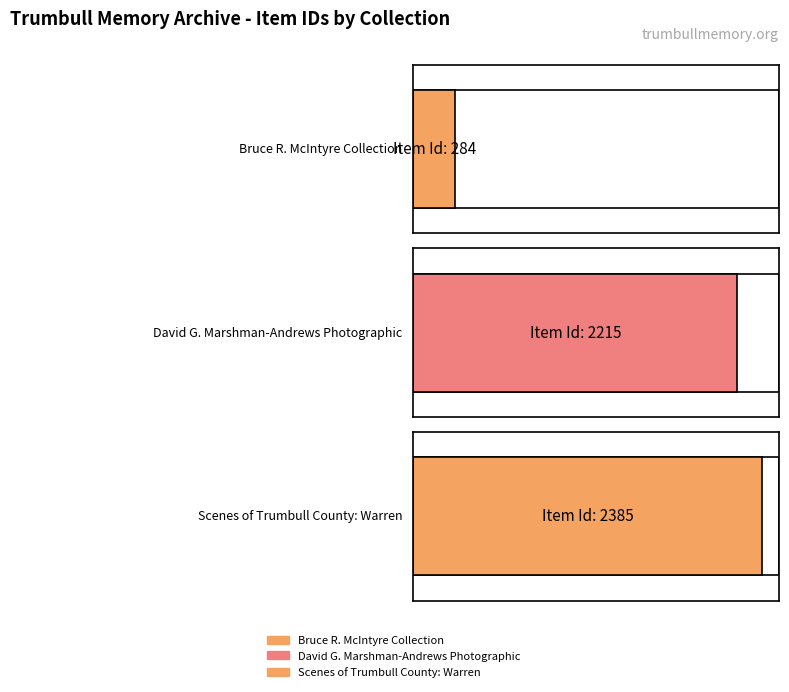

True or false: the data shows 2215 at David G. Marshman-Andrews Photographic.

True